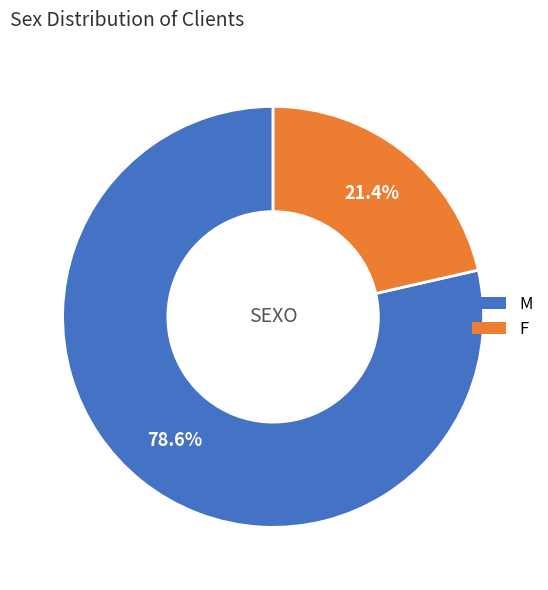

Which category accounts for the majority?

M